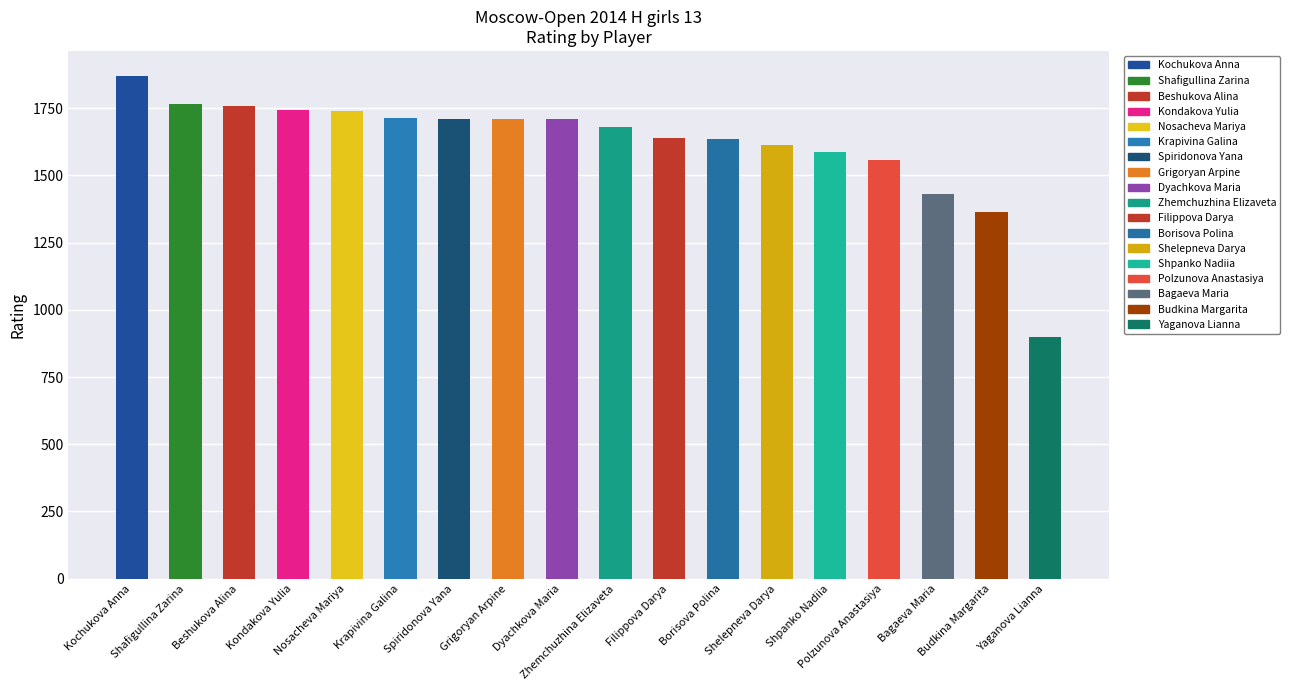

What value does the data have at Budkina Margarita?

1363